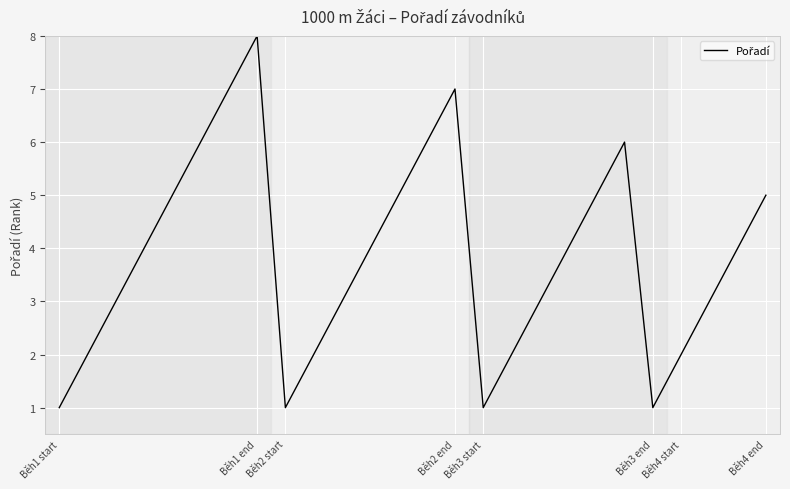

What is the difference between the maximum and minimum values?

7